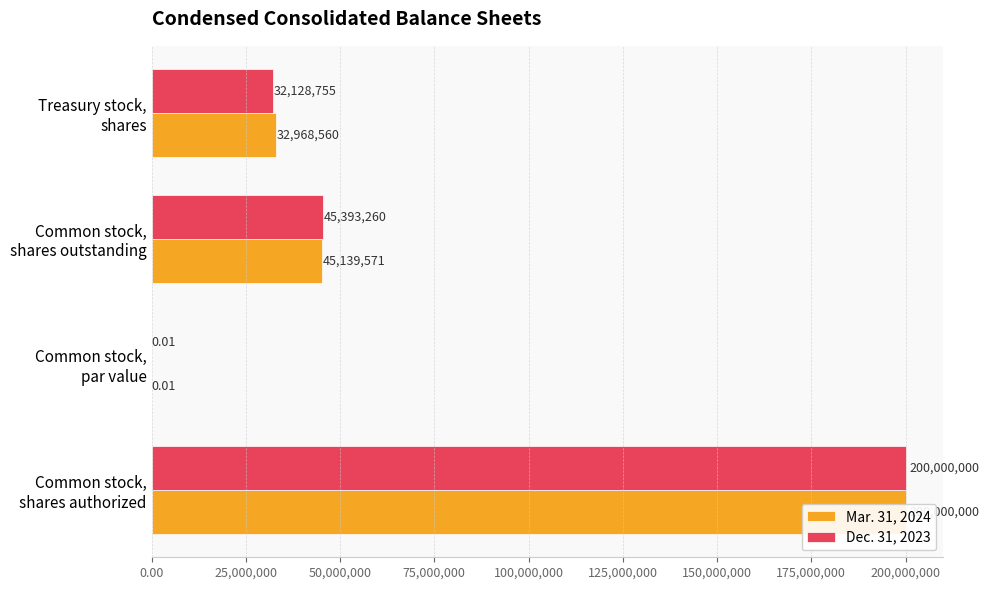

How many data points does each series have?

4